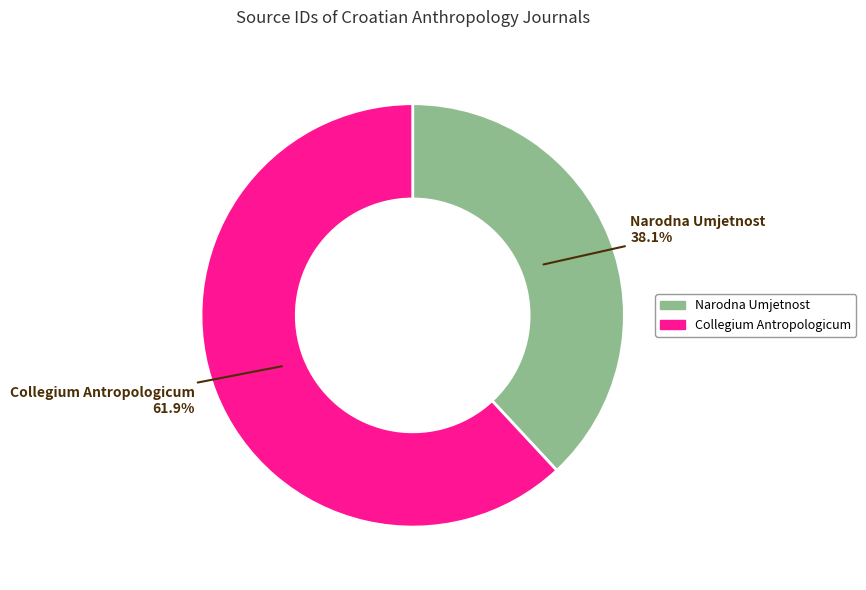

To the nearest percent, what is the combined percentage of Collegium Antropologicum and Narodna Umjetnost?

100%